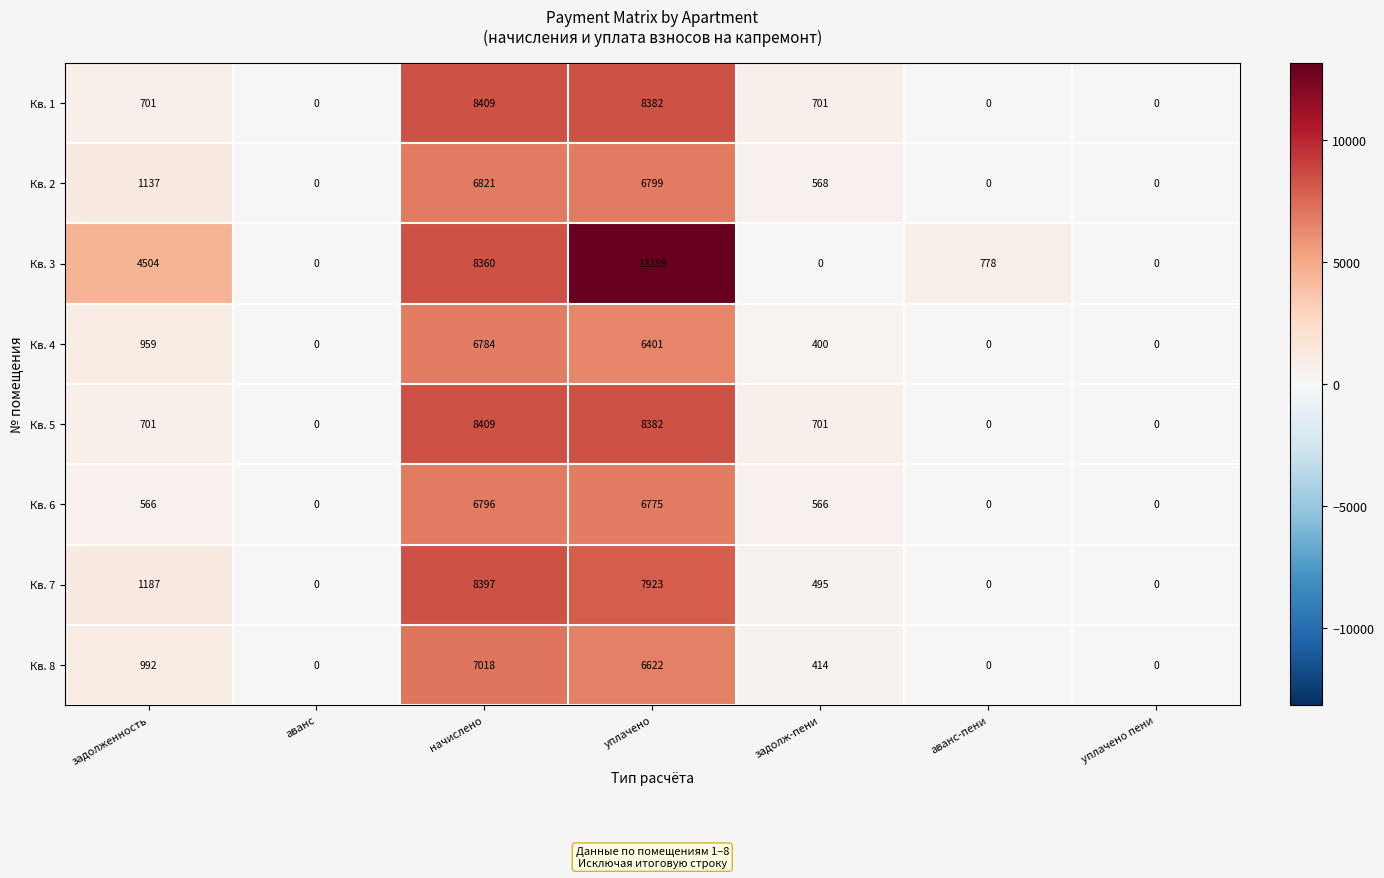

The value of Кв. 2 at задолж-пени is 148. True or false?

False